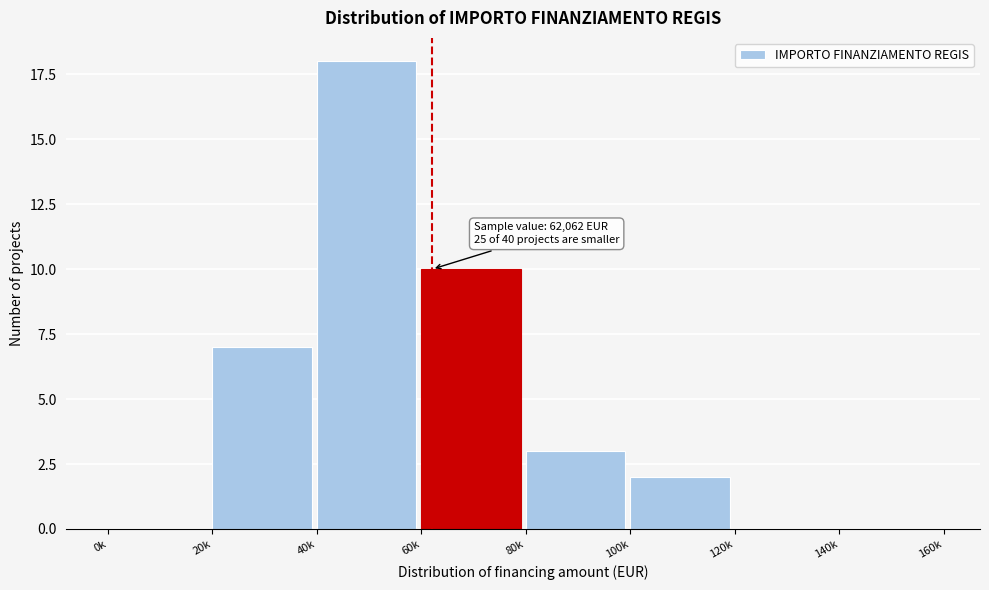

Reading right to left, transcribe all the data shown in this chart.

140k=0	120k=0	100k=2	80k=3	60k=10	40k=18	20k=7	0k=0